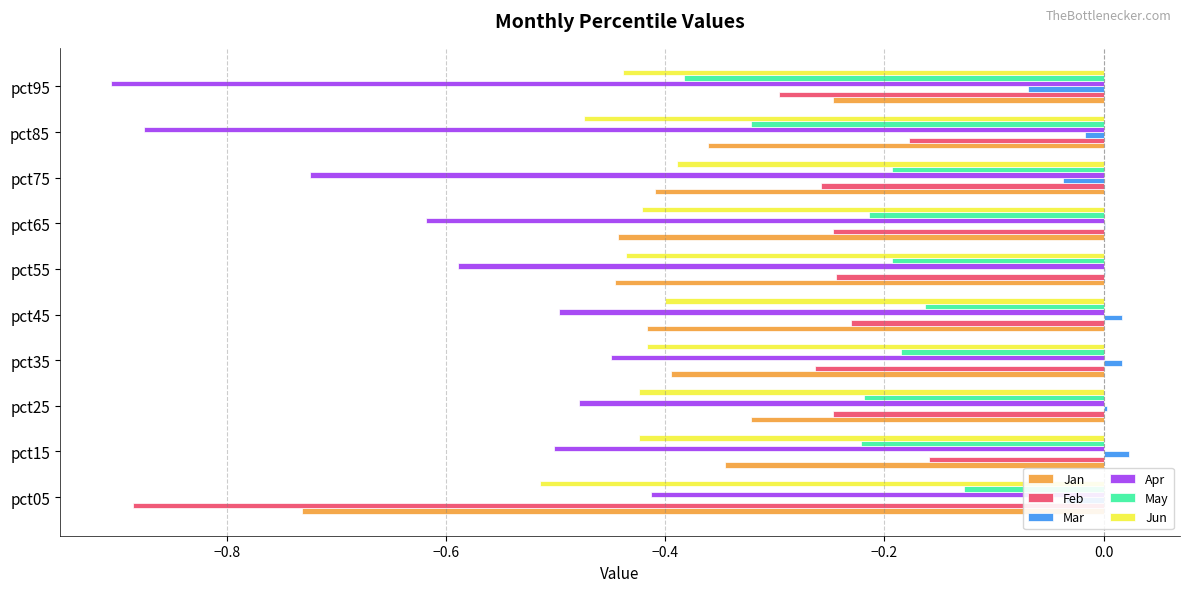

At which label does Jan reach its peak?

pct95